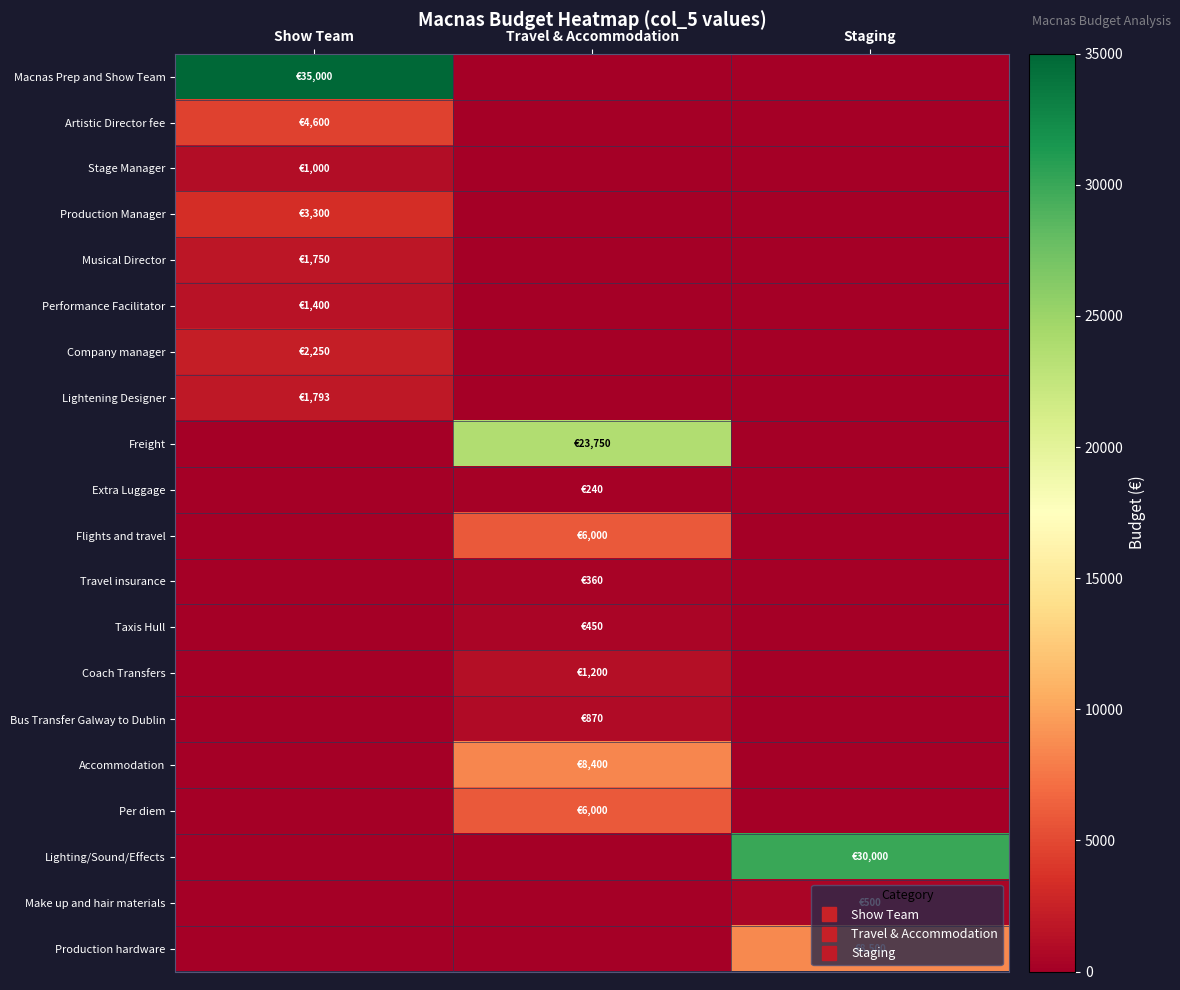

List the series in order of their peak value, lowest first.

Extra Luggage, Travel insurance, Taxis Hull, Make up and hair materials, Bus Transfer Galway to Dublin, Stage Manager, Coach Transfers, Performance Facilitator, Musical Director, Lightening Designer, Company manager, Production Manager, Artistic Director fee, Flights and travel, Per diem, Accommodation, Production hardware, Freight, Lighting/Sound/Effects, Macnas Prep and Show Team